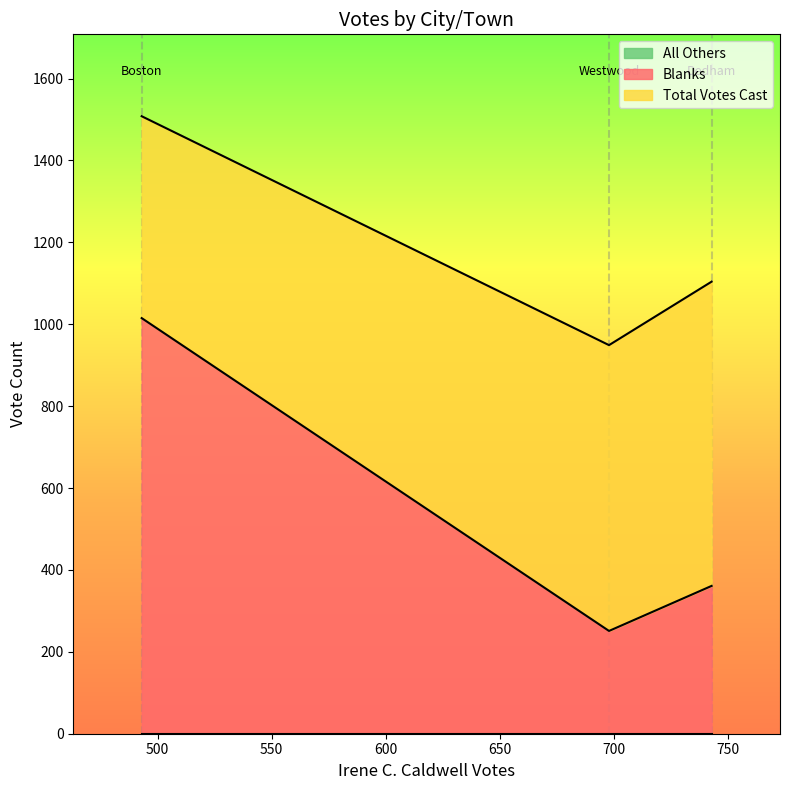

How many Blanks values are between 251 and 1015?

3